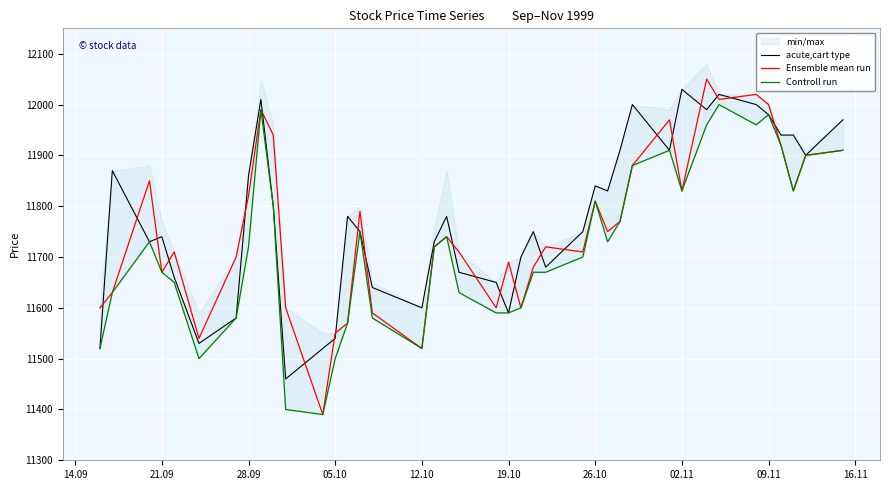

True or false: Controll run and Ensemble mean run intersect in this chart.

False